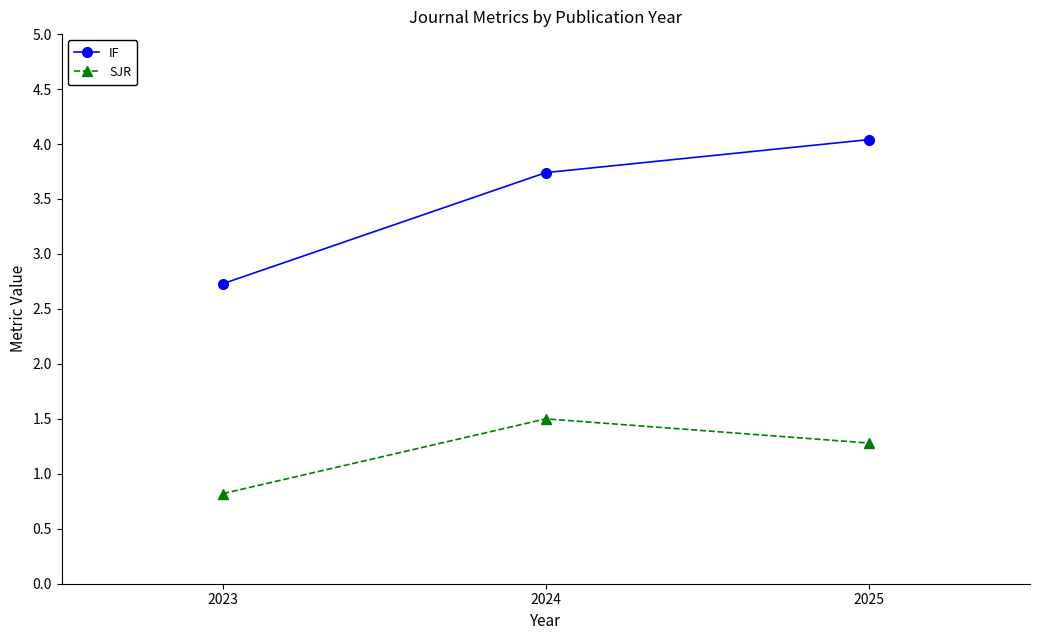

The SJR series shows 1.5 at 2024. True or false?

True